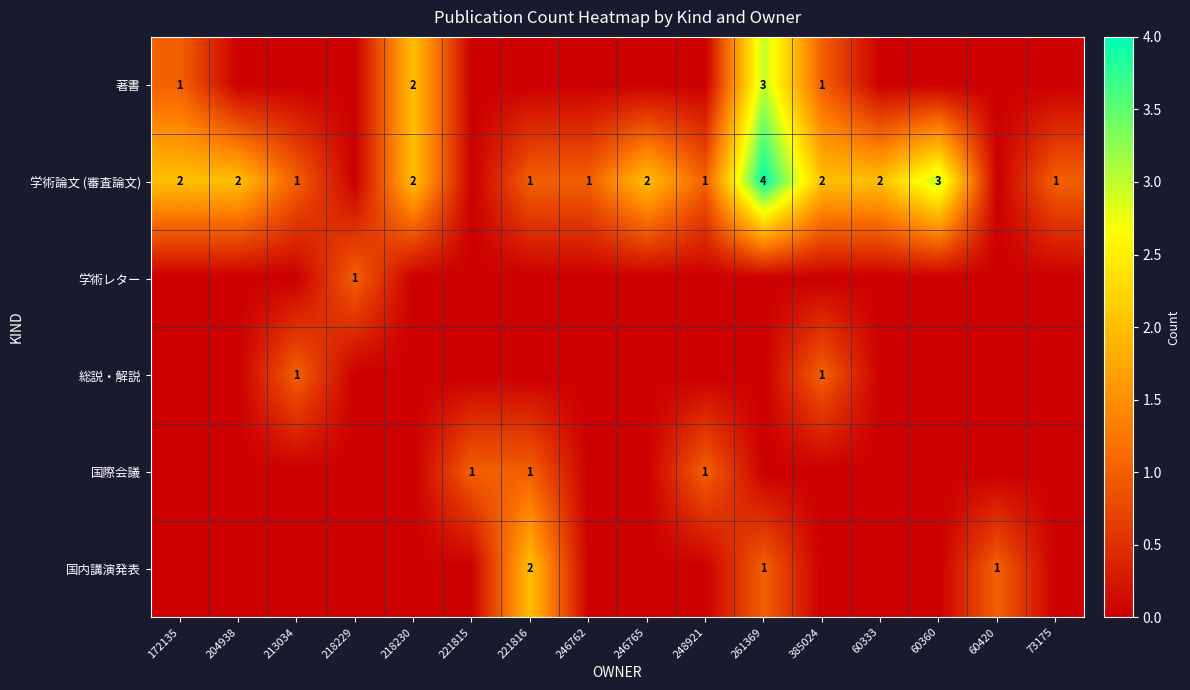

The value of 学術論文 (審査論文) at 385024 is 2. True or false?

True